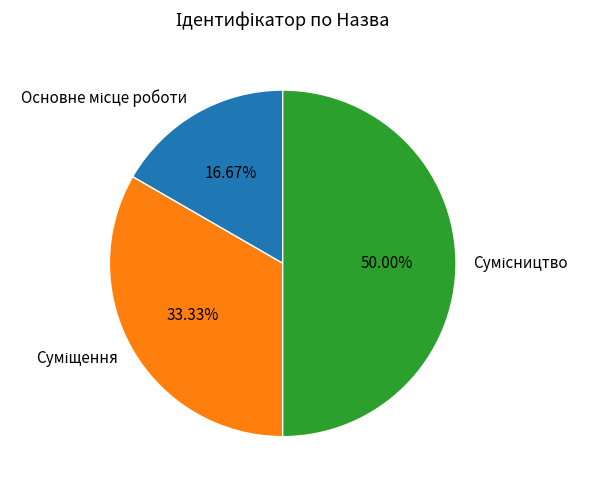

To the nearest percent, what is the combined percentage of Сумісництво and Основне місце роботи?

67%